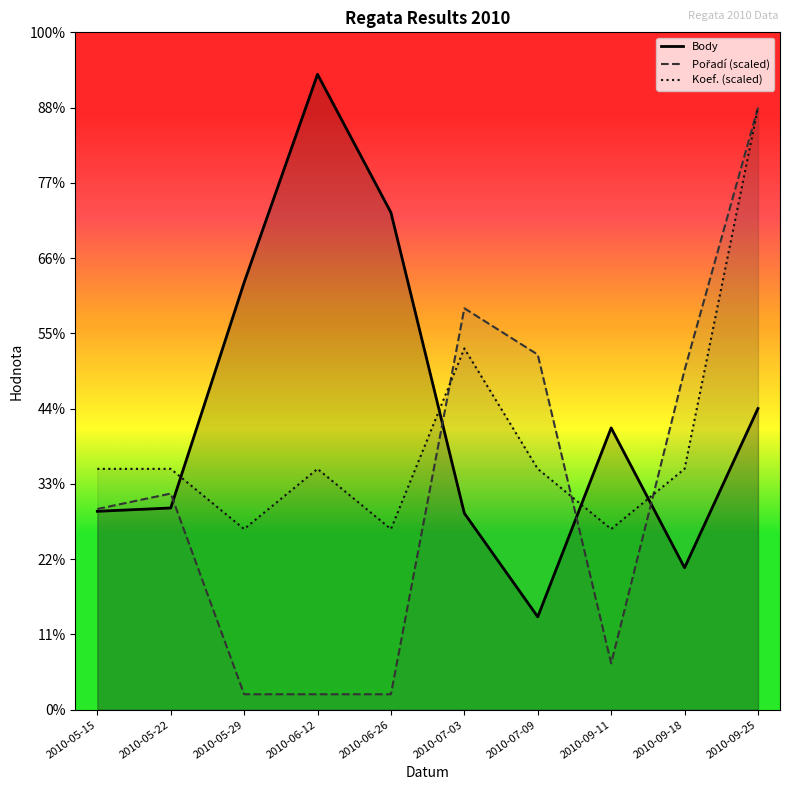

How many lines are shown in the chart?

3